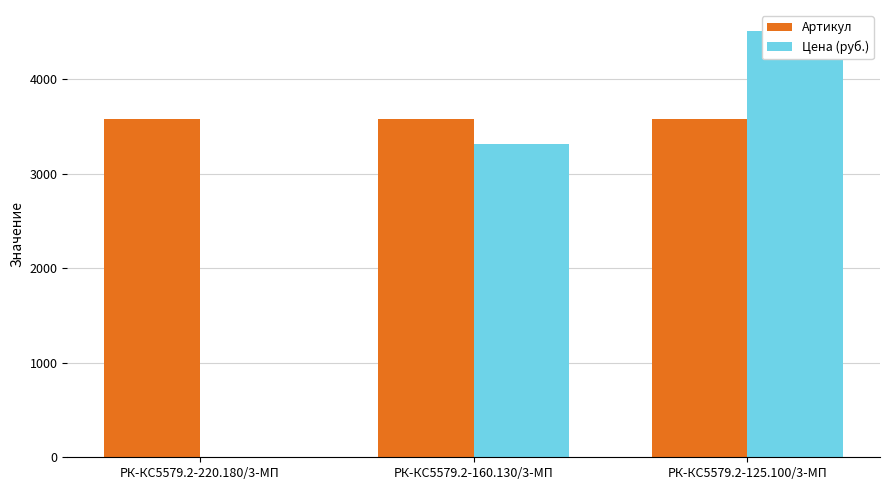

What value does the Артикул series have at РК-КС5579.2-220.180/3-МП?

3579.0